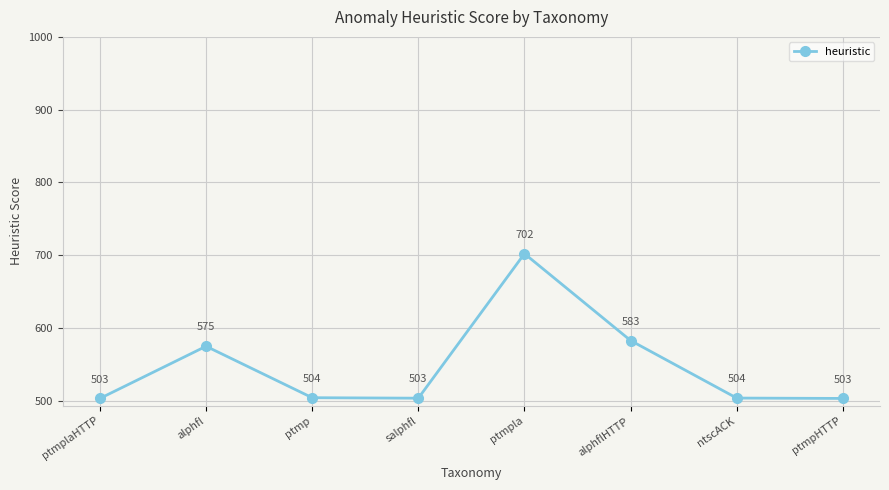

True or false: the data shows 382.8 at ptmpla.

False